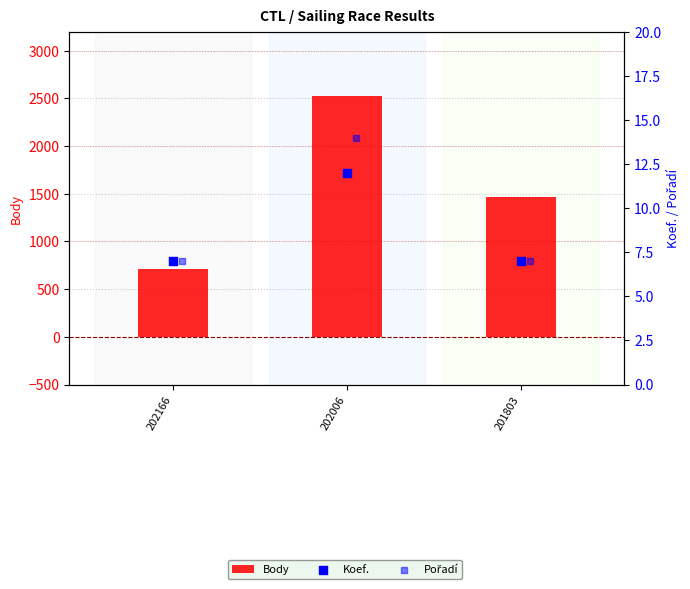

Which series reaches the minimum Y coordinate?

Koef.